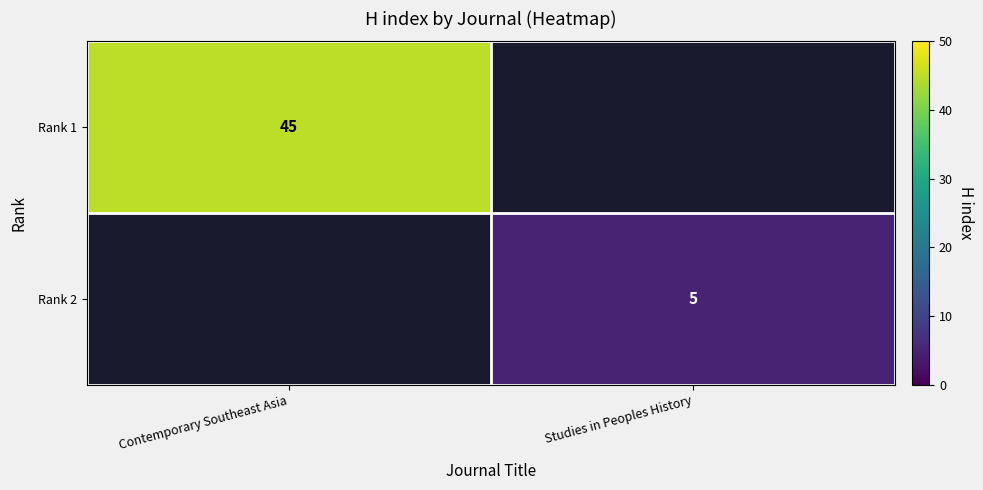

The Rank 2 series shows 5 at Studies in Peoples History. True or false?

True